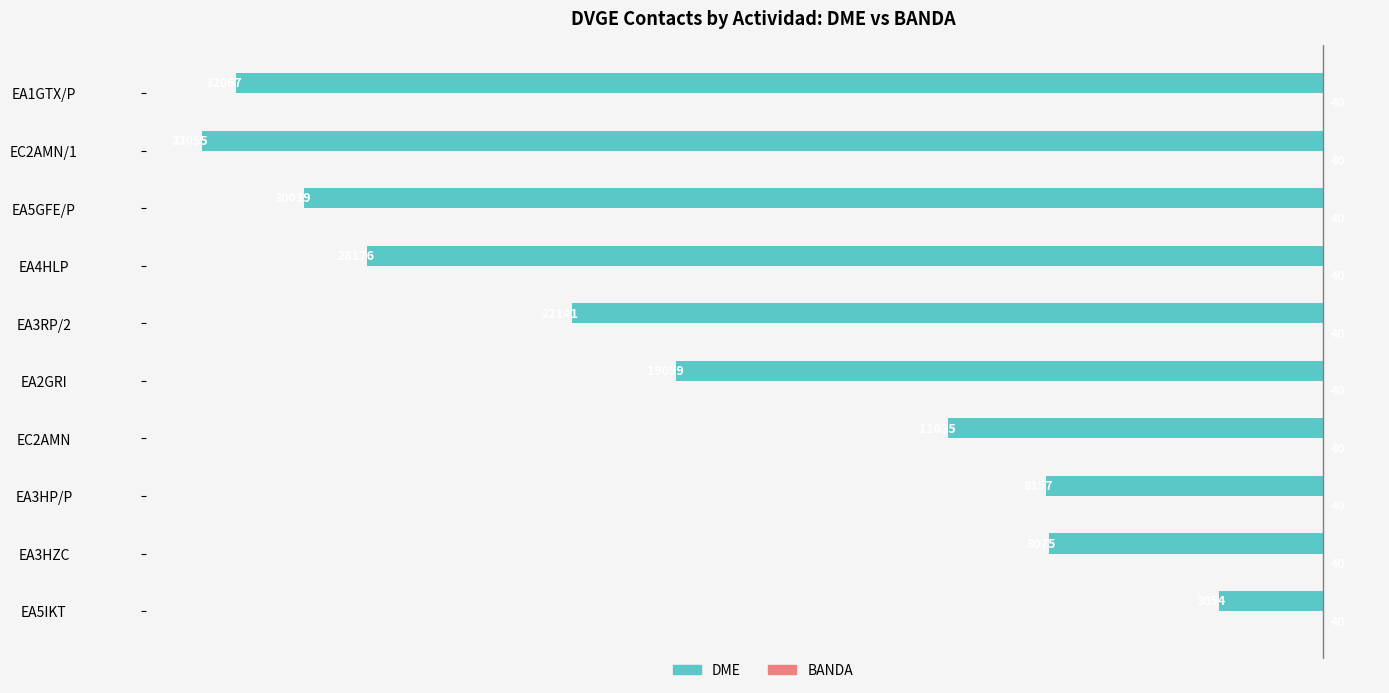

Which series changed the most between EA3HP/P and EA5GFE/P?

DME